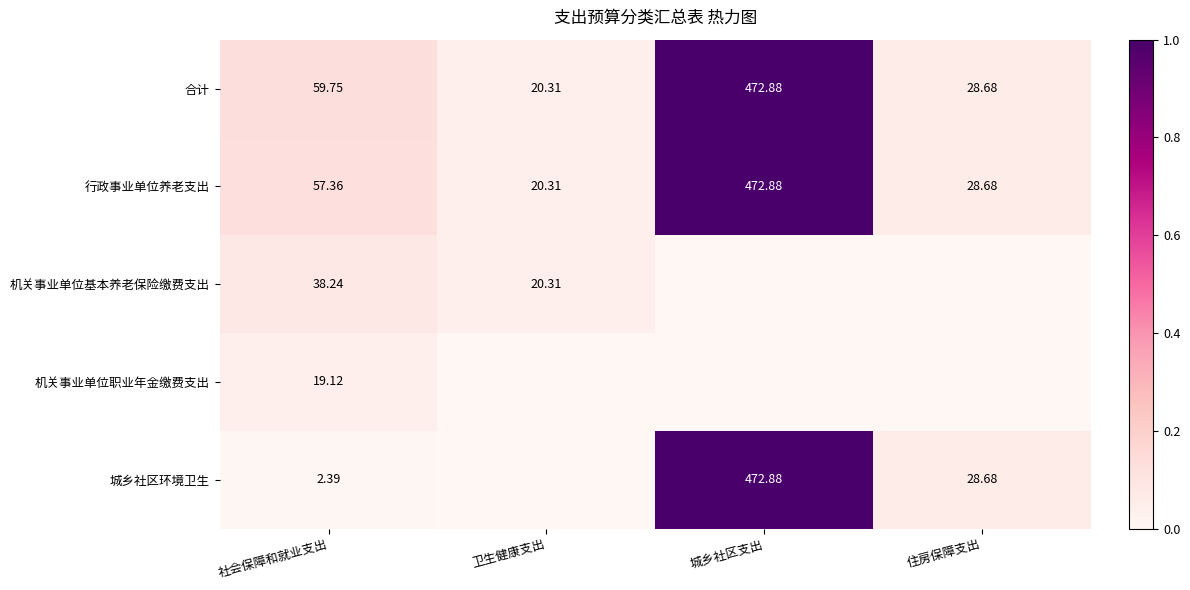

At which label does 合计 first exceed 59?

社会保障和就业支出